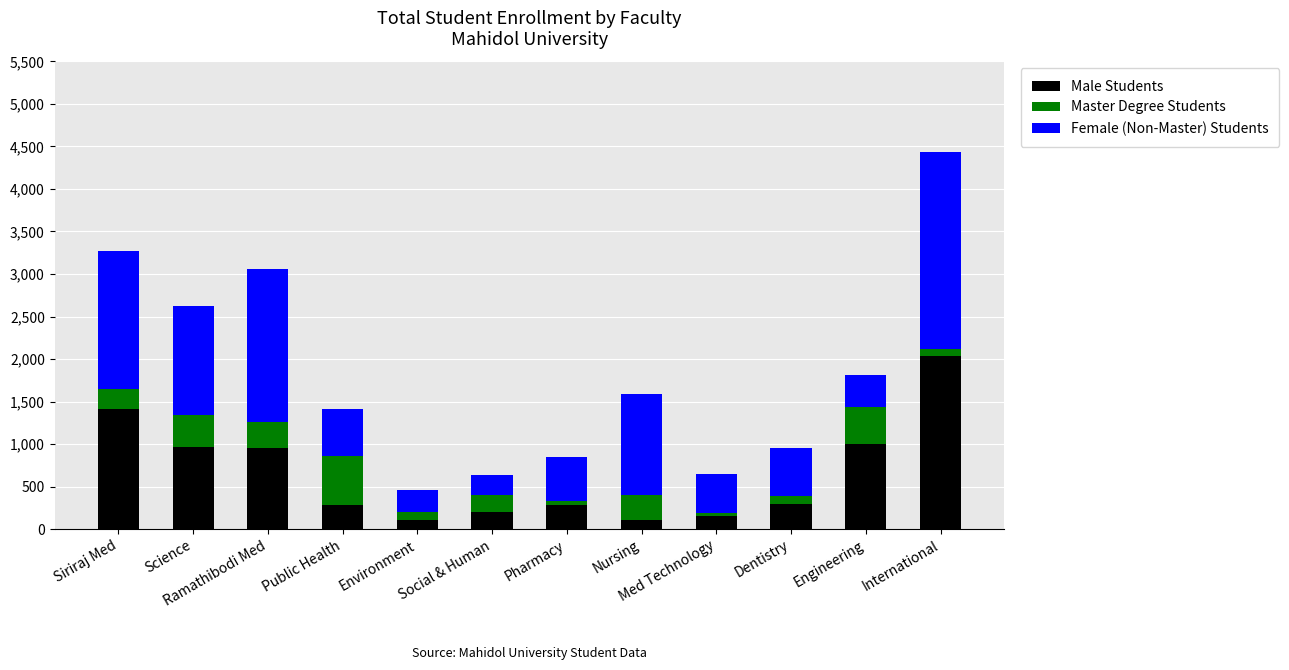

What is the difference between the maximum and minimum values in the Male Students series?

1932